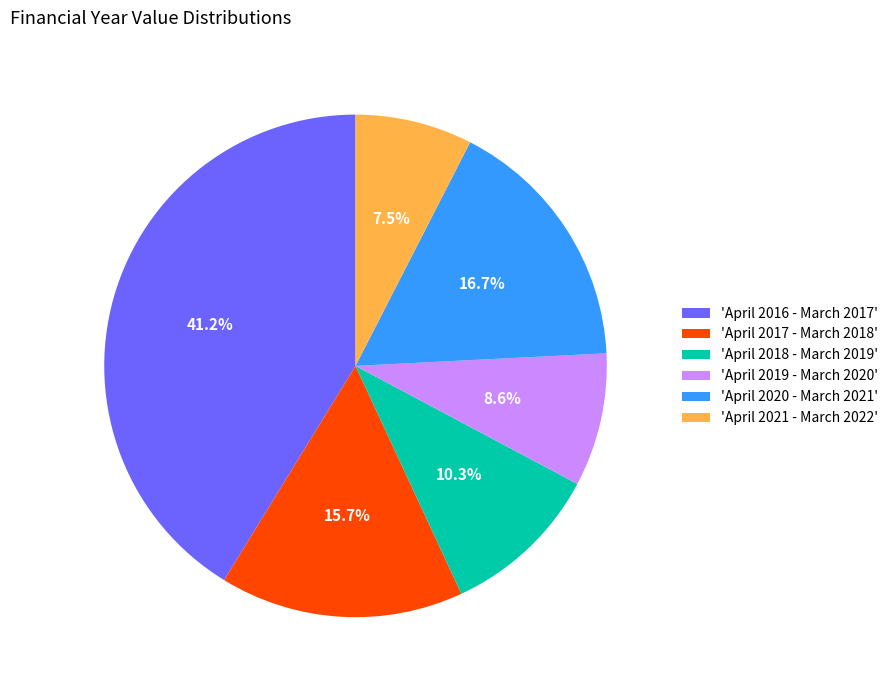

Rank the categories by value from highest to lowest.

'April 2016 - March 2017', 'April 2020 - March 2021', 'April 2017 - March 2018', 'April 2018 - March 2019', 'April 2019 - March 2020', 'April 2021 - March 2022'